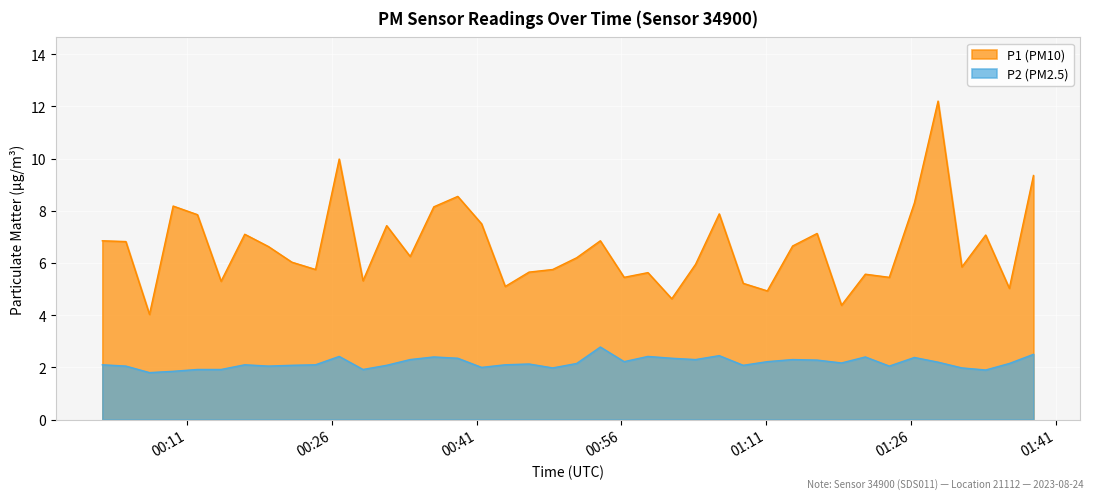

True or false: P2 and P1 intersect in this chart.

False